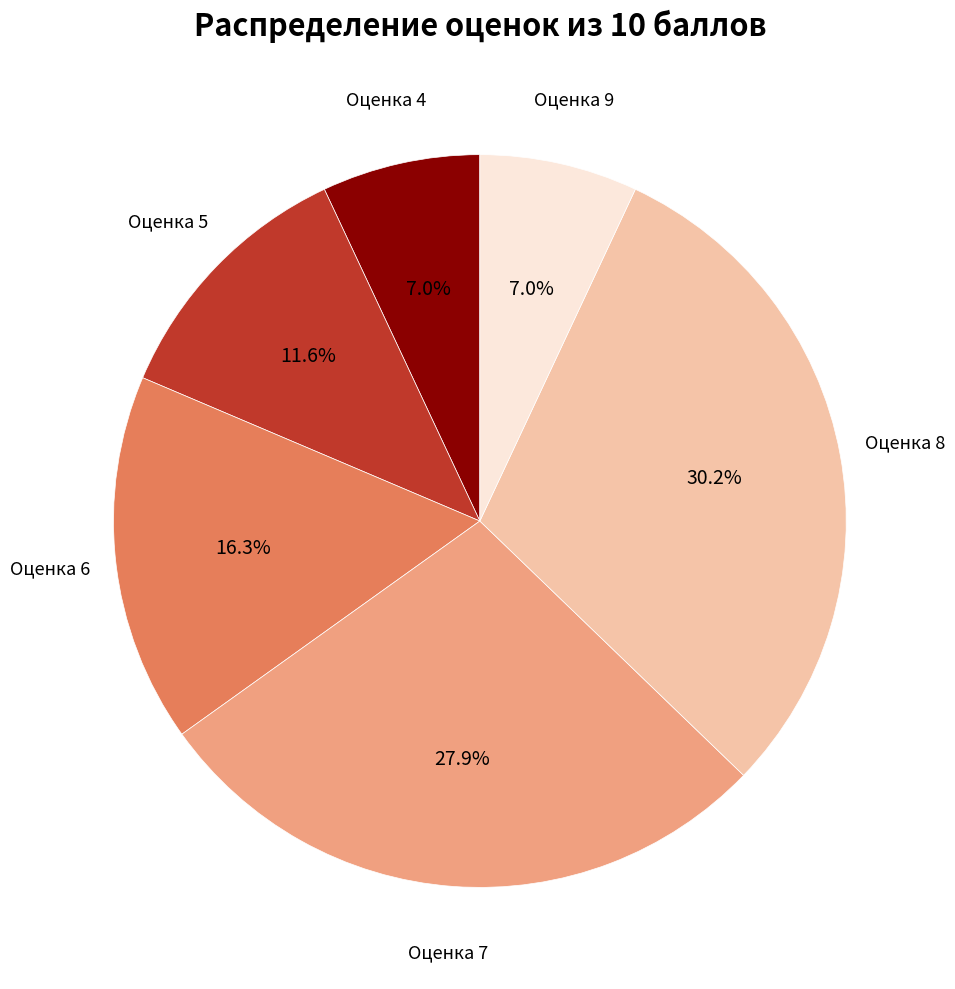

How many slices are in this pie chart?

6